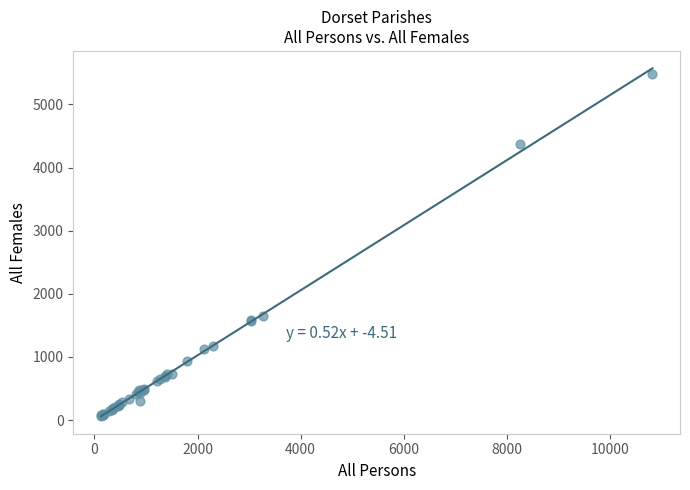

What Y value in the scatter plot is closest to 2773?

1653